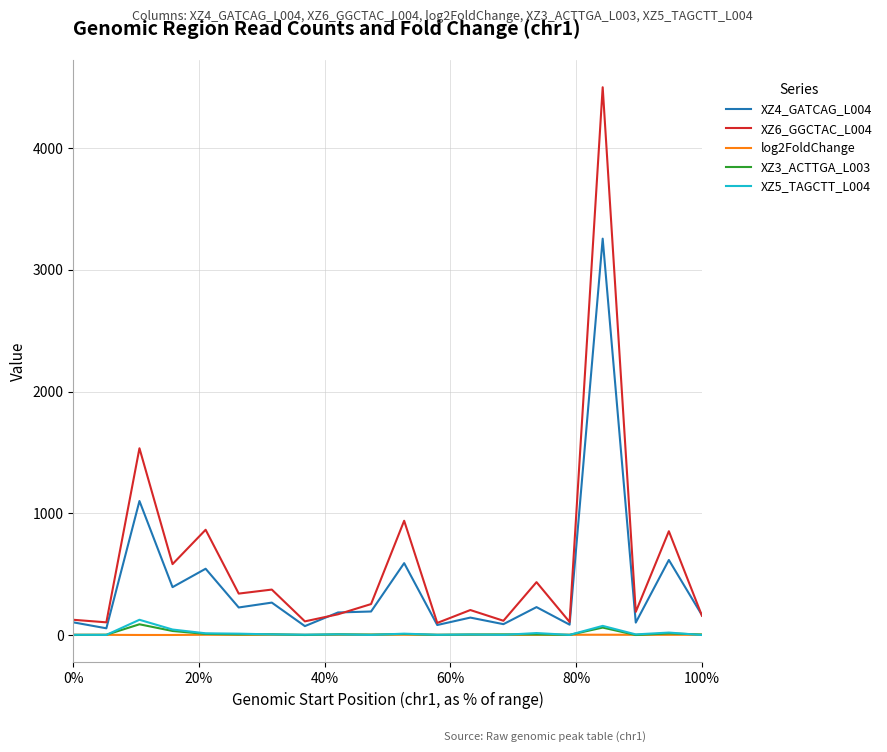

What is the greatest value displayed?

4498.0